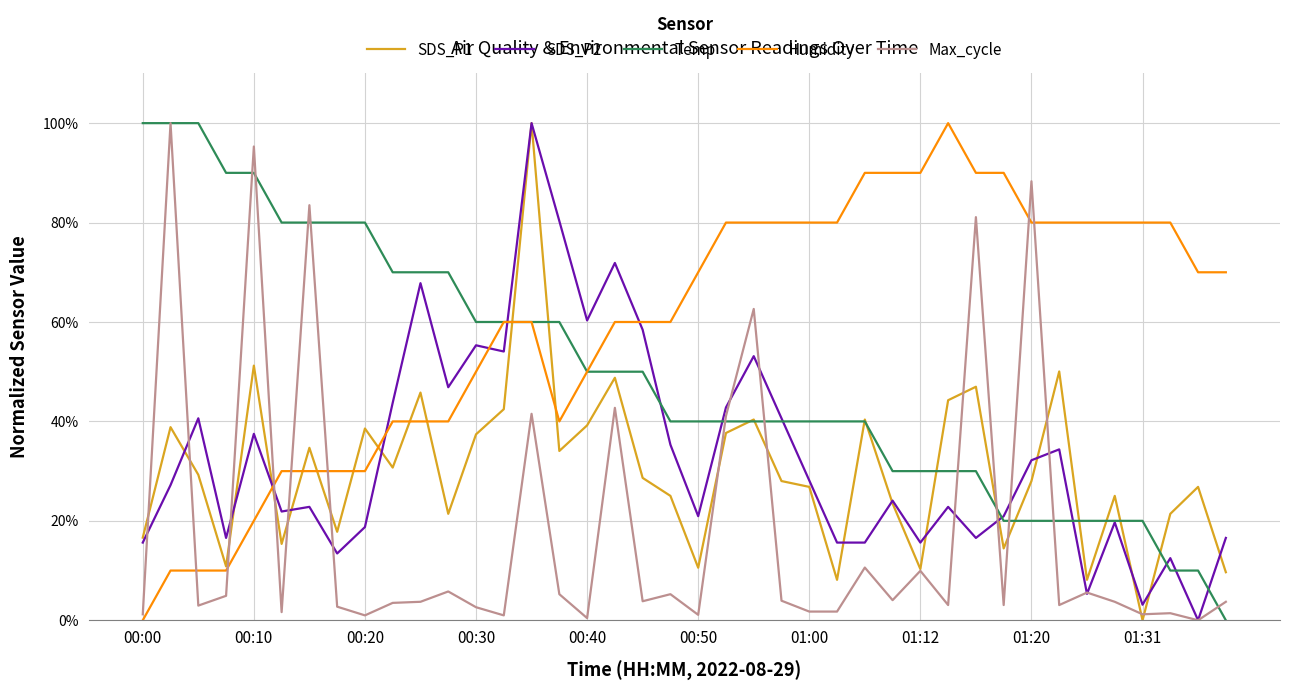

Which category has the lowest value in the SDS_P1 series?

01:31